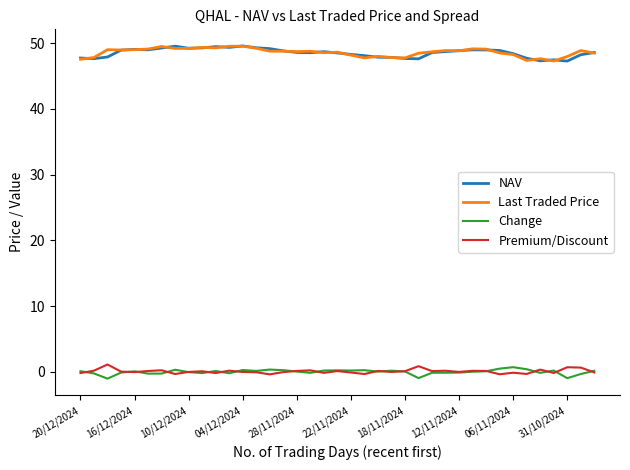

True or false: Last Traded Price and Change intersect in this chart.

False